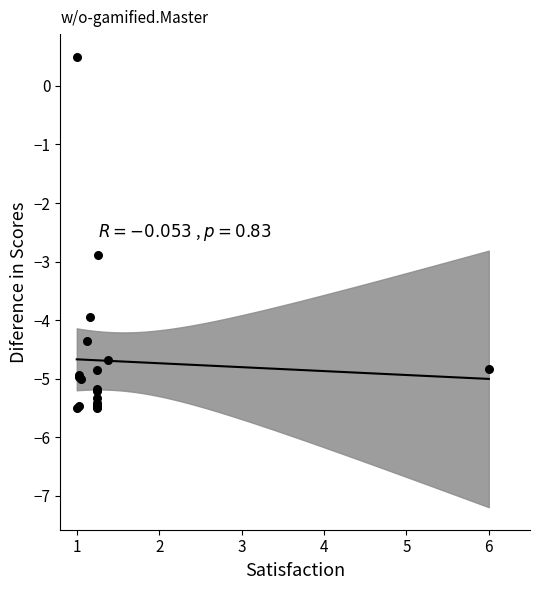

What Y value in the scatter plot is closest to -2?

-2.9